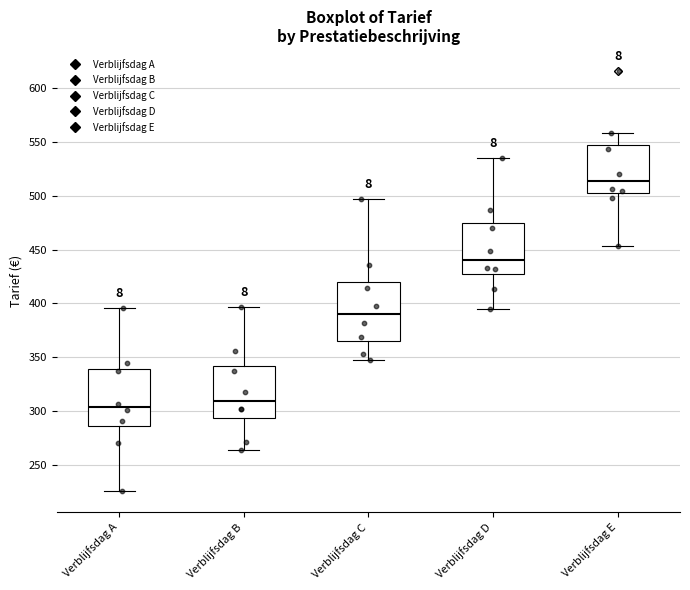

Which box's median line is the highest?

Verblijfsdag E